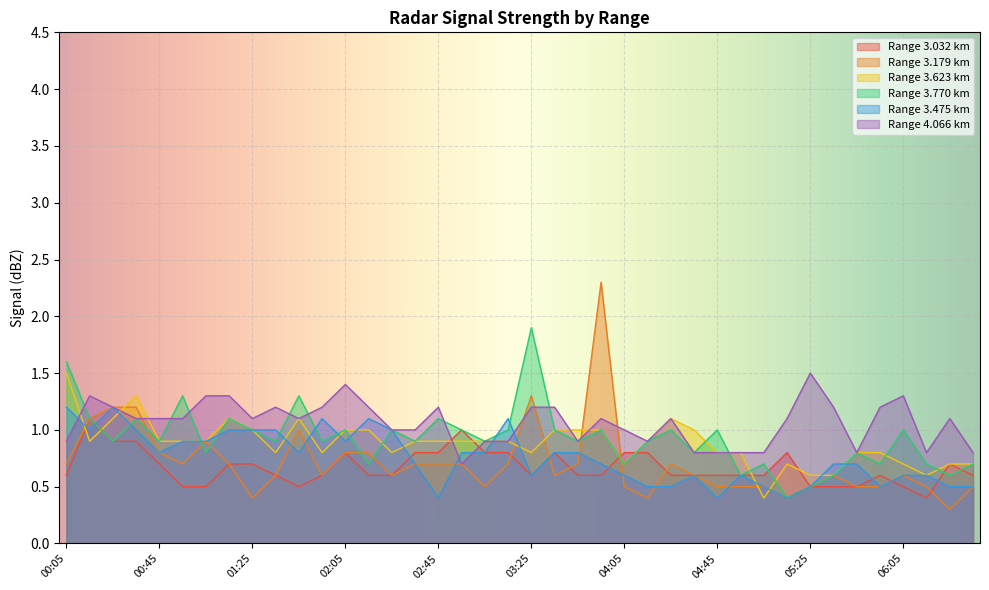

Reading right to left, list all the values displayed in this chart.

3.032: 06:35=0.6	06:25=0.7	06:15=0.4	06:05=0.5	05:55=0.6	05:45=0.5	05:35=0.5	05:25=0.5	05:15=0.8	05:05=0.6	04:55=0.6	04:45=0.6	04:35=0.6	04:25=0.6	04:15=0.8	04:05=0.8	03:55=0.6	03:45=0.6	03:35=0.8	03:25=0.6	03:15=0.8	03:05=0.8	02:55=1.0	02:45=0.8	02:35=0.8	02:25=0.6	02:15=0.6	02:05=0.8	01:55=0.6	01:45=0.5	01:35=0.6	01:25=0.7	01:15=0.7	01:05=0.5	00:55=0.5	00:45=0.7	00:35=0.9	00:25=0.9	00:15=1.1	00:05=0.6
3.179: 06:35=0.5	06:25=0.3	06:15=0.5	06:05=0.6	05:55=0.5	05:45=0.5	05:35=0.6	05:25=0.5	05:15=0.4	05:05=0.5	04:55=0.5	04:45=0.5	04:35=0.6	04:25=0.7	04:15=0.4	04:05=0.5	03:55=2.3	03:45=0.7	03:35=0.6	03:25=1.3	03:15=0.7	03:05=0.5	02:55=0.7	02:45=0.7	02:35=0.7	02:25=0.6	02:15=0.8	02:05=0.8	01:55=0.6	01:45=1.0	01:35=0.6	01:25=0.4	01:15=0.7	01:05=0.9	00:55=0.7	00:45=0.8	00:35=1.2	00:25=1.2	00:15=1.1	00:05=0.7
3.623: 06:35=0.7	06:25=0.7	06:15=0.6	06:05=0.7	05:55=0.8	05:45=0.8	05:35=0.6	05:25=0.6	05:15=0.7	05:05=0.4	04:55=0.8	04:45=0.8	04:35=1.0	04:25=1.1	04:15=0.9	04:05=0.7	03:55=1.0	03:45=1.0	03:35=1.0	03:25=0.8	03:15=0.9	03:05=0.9	02:55=0.9	02:45=0.9	02:35=0.9	02:25=0.8	02:15=1.0	02:05=1.0	01:55=0.8	01:45=1.1	01:35=0.8	01:25=1.0	01:15=1.1	01:05=0.9	00:55=0.9	00:45=0.9	00:35=1.3	00:25=1.1	00:15=0.9	00:05=1.5
3.770: 06:35=0.7	06:25=0.6	06:15=0.7	06:05=1.0	05:55=0.7	05:45=0.8	05:35=0.6	05:25=0.5	05:15=0.4	05:05=0.7	04:55=0.6	04:45=1.0	04:35=0.8	04:25=1.0	04:15=0.9	04:05=0.7	03:55=1.0	03:45=0.9	03:35=1.0	03:25=1.9	03:15=1.0	03:05=0.9	02:55=1.0	02:45=1.1	02:35=0.9	02:25=1.0	02:15=0.7	02:05=1.0	01:55=0.9	01:45=1.3	01:35=0.9	01:25=1.0	01:15=1.1	01:05=0.8	00:55=1.3	00:45=0.9	00:35=1.1	00:25=0.9	00:15=1.1	00:05=1.6
3.475: 06:35=0.5	06:25=0.5	06:15=0.6	06:05=0.6	05:55=0.5	05:45=0.7	05:35=0.7	05:25=0.5	05:15=0.4	05:05=0.5	04:55=0.6	04:45=0.4	04:35=0.6	04:25=0.5	04:15=0.5	04:05=0.6	03:55=0.7	03:45=0.8	03:35=0.8	03:25=0.6	03:15=1.1	03:05=0.8	02:55=0.8	02:45=0.4	02:35=0.7	02:25=1.0	02:15=1.1	02:05=0.9	01:55=1.1	01:45=0.8	01:35=1.0	01:25=1.0	01:15=1.0	01:05=0.9	00:55=0.9	00:45=0.8	00:35=1.0	00:25=1.2	00:15=1.0	00:05=1.2
4.066: 06:35=0.8	06:25=1.1	06:15=0.8	06:05=1.3	05:55=1.2	05:45=0.8	05:35=1.2	05:25=1.5	05:15=1.1	05:05=0.8	04:55=0.8	04:45=0.8	04:35=0.8	04:25=1.1	04:15=0.9	04:05=1.0	03:55=1.1	03:45=0.9	03:35=1.2	03:25=1.2	03:15=0.9	03:05=0.9	02:55=0.7	02:45=1.2	02:35=1.0	02:25=1.0	02:15=1.2	02:05=1.4	01:55=1.2	01:45=1.1	01:35=1.2	01:25=1.1	01:15=1.3	01:05=1.3	00:55=1.1	00:45=1.1	00:35=1.1	00:25=1.2	00:15=1.3	00:05=0.9